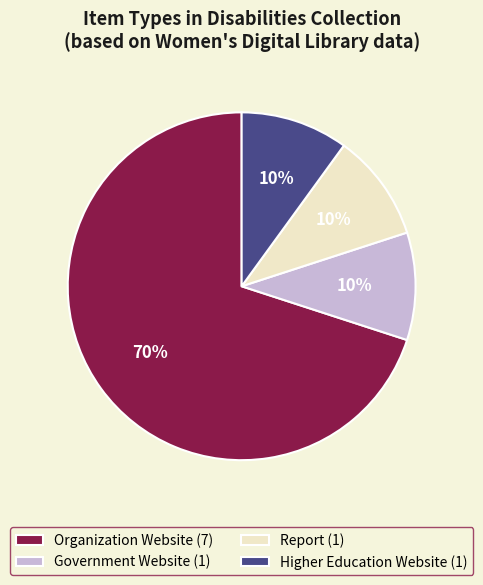

Does any single category account for the majority?

Yes